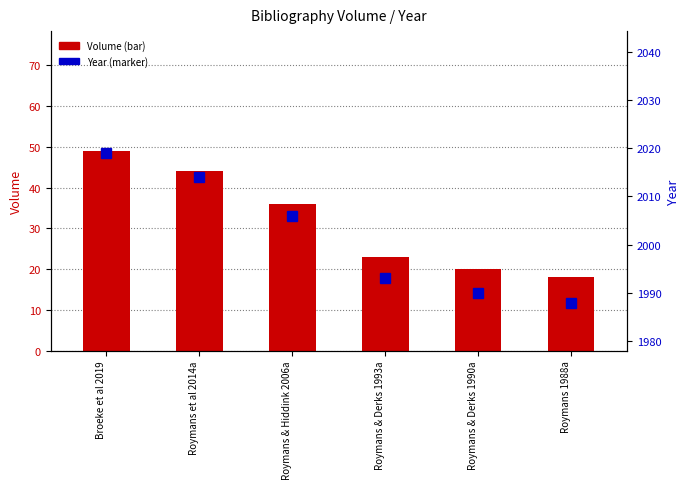

Is it true that Volume equals 10 at Roymans & Hiddink 2006a?

False